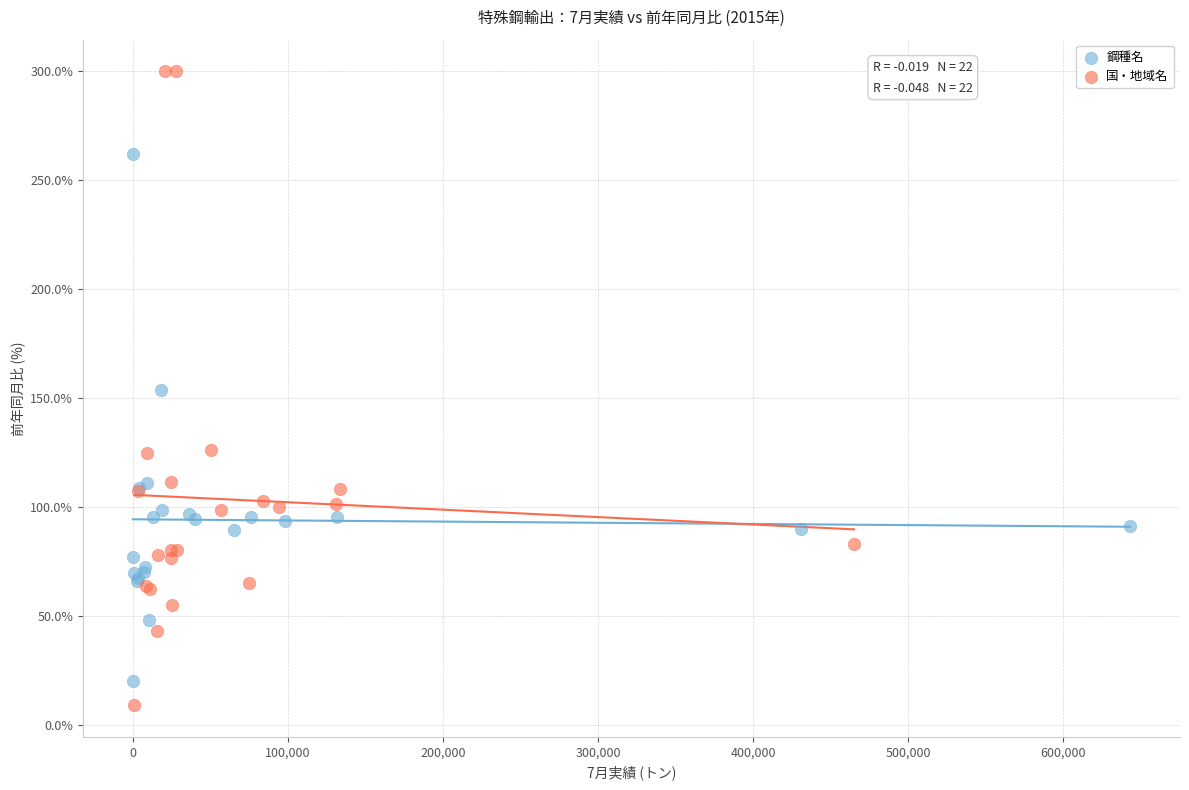

Which series has the largest Y range (max minus min)?

国・地域名